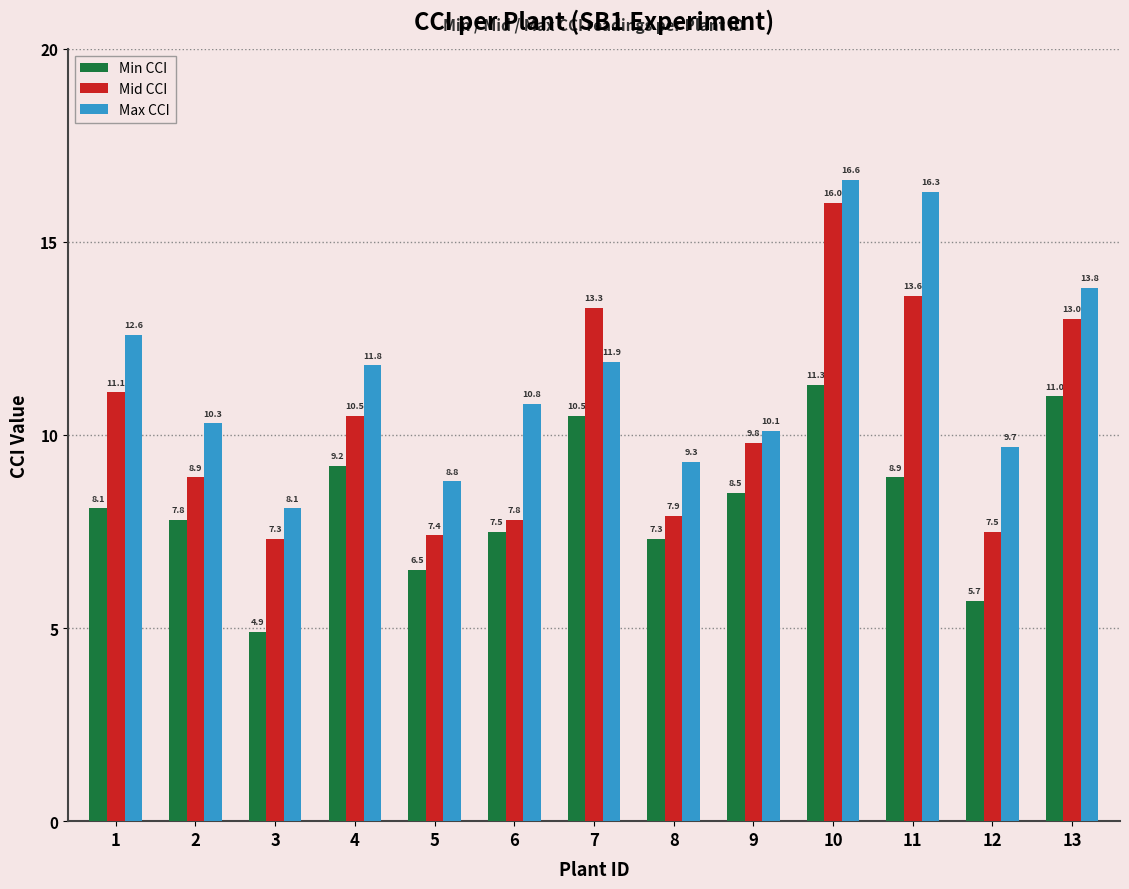

At which category is the sum across all series the highest?

10